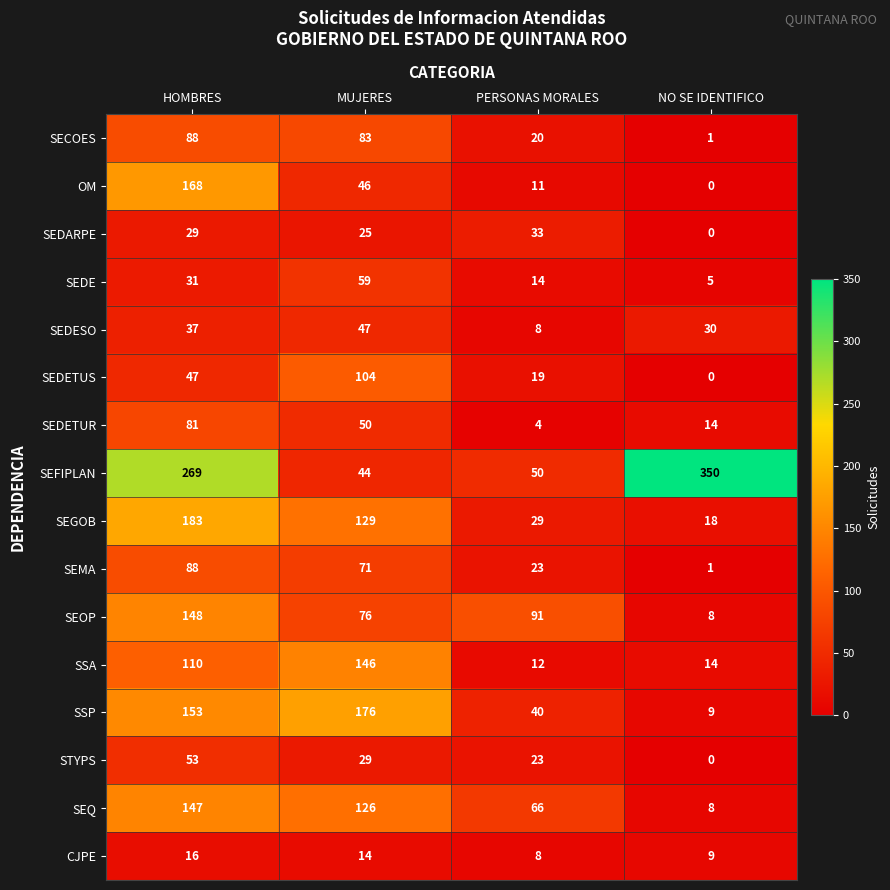

Which series has the largest range (max minus min)?

SEFIPLAN